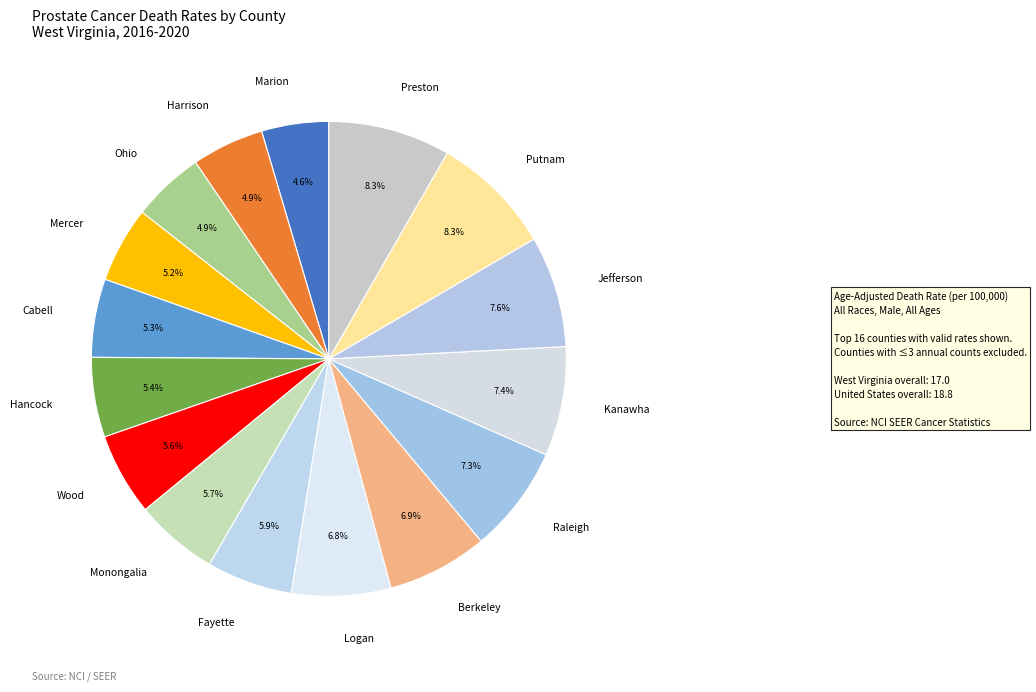

Does any single category account for the majority?

No